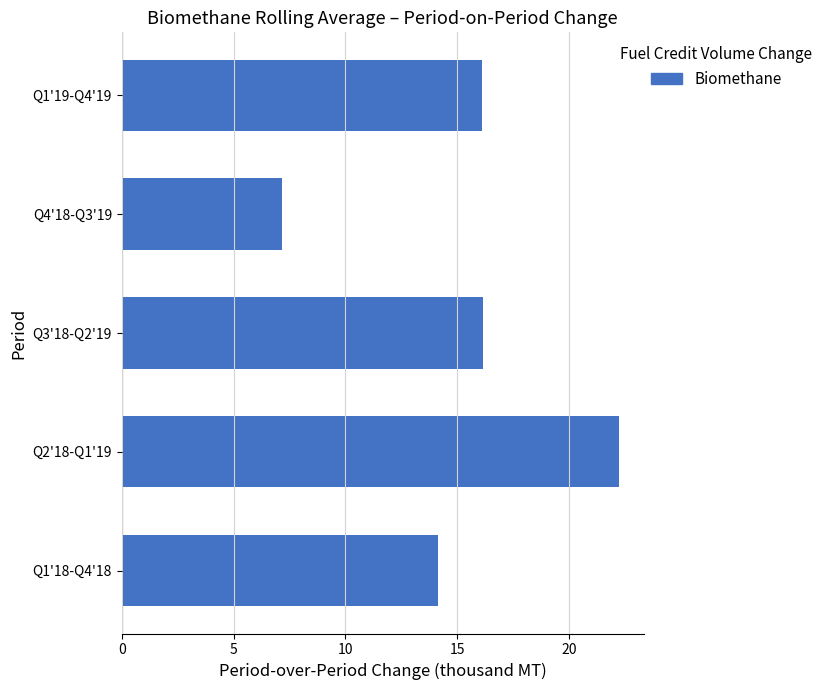

What is the change in value from Q3'18-Q2'19 to Q4'18-Q3'19?

-9.0